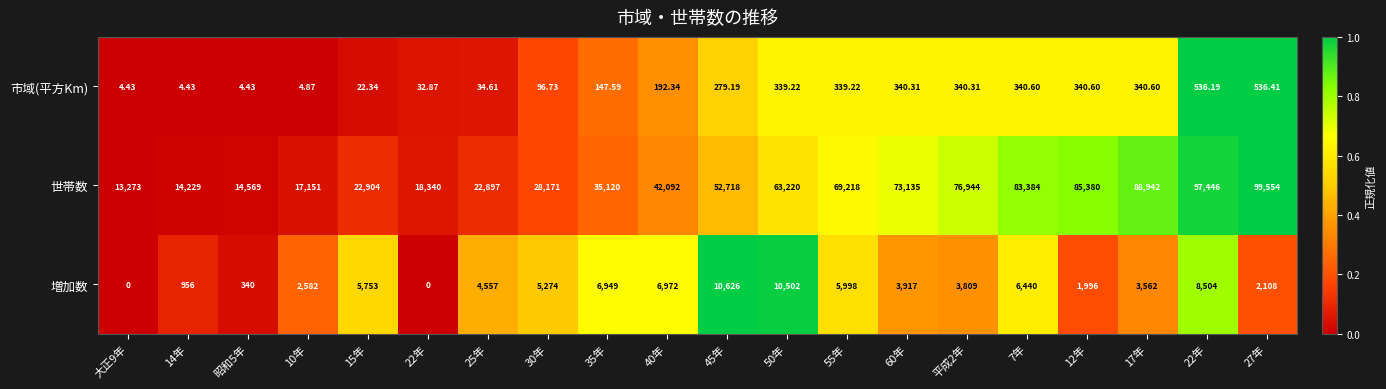

Which series changed the most between 大正9年 and 27年?

世帯数